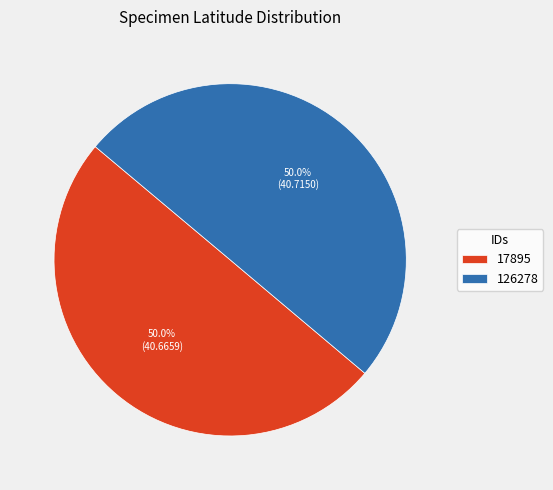

Is it true that 17895 is 40% of the pie?

False